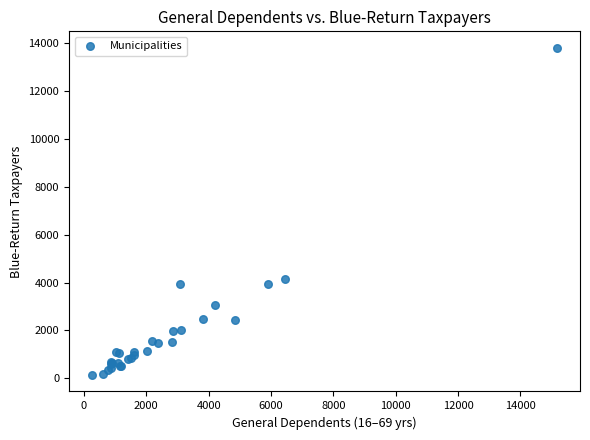

What Y value in the scatter plot is closest to 6972?

4157